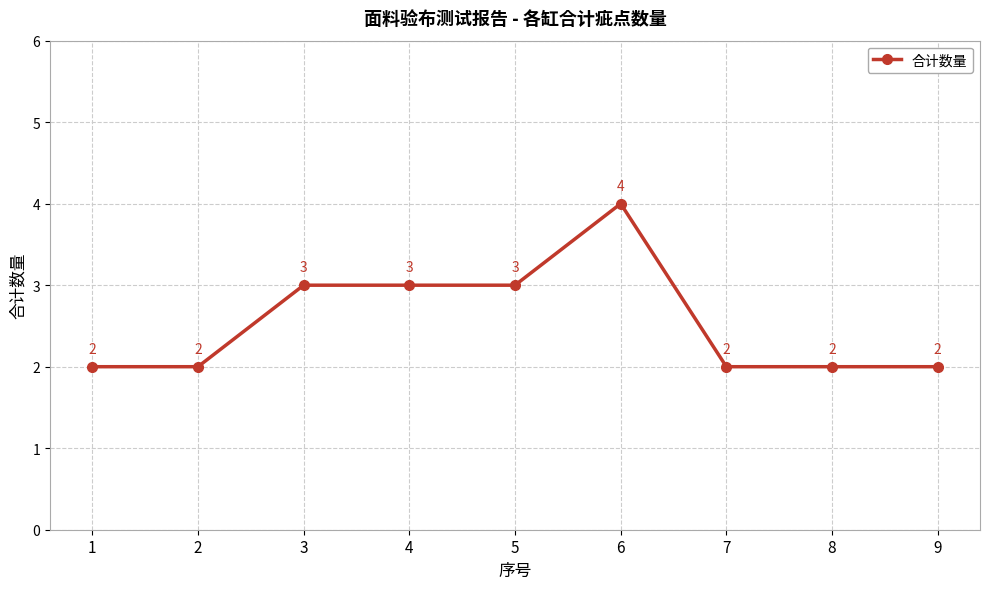

What is the smallest value displayed?

2